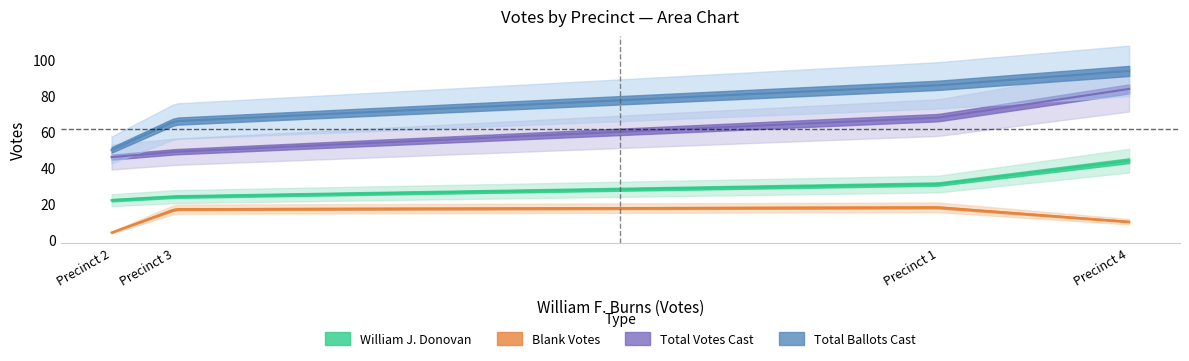

True or false: William J. Donovan and Total Ballots Cast cross at least once.

False